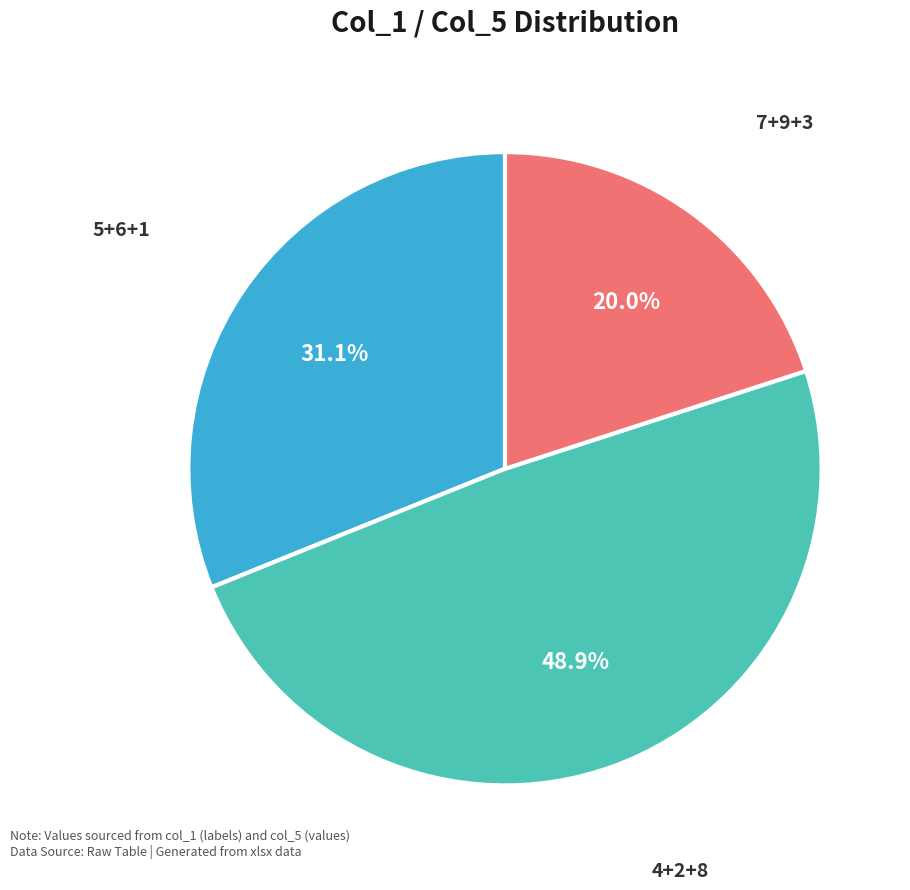

Which has a higher value, 7+9+3 or 4+2+8?

4+2+8